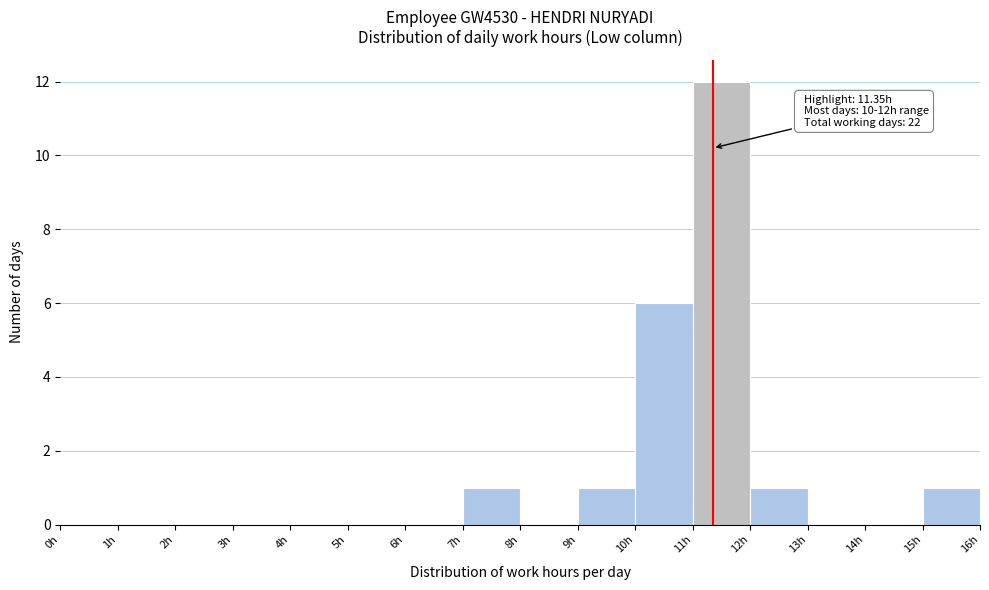

Over which range of the x-axis is the bar tallest?

11 to 12